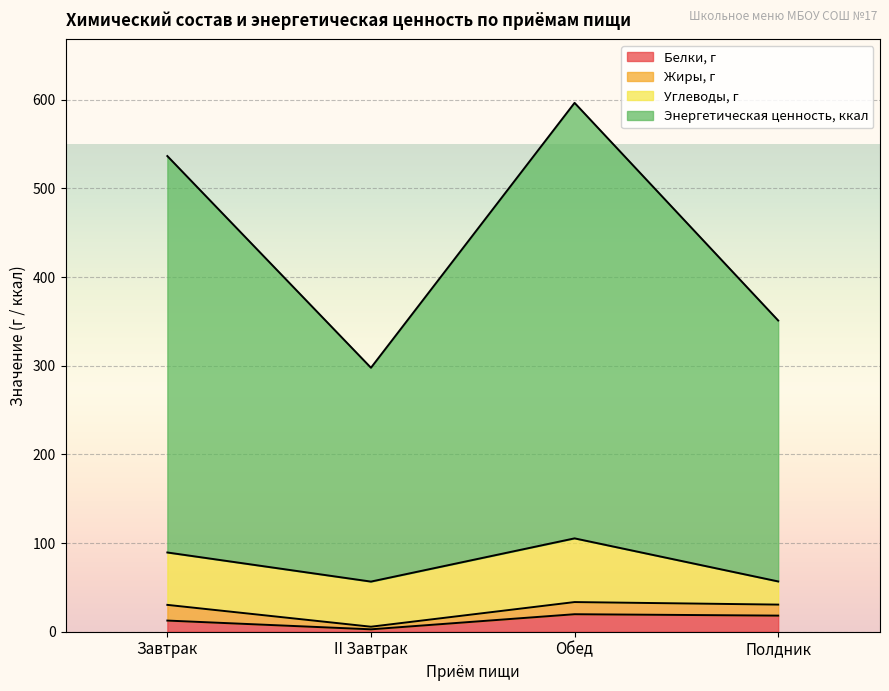

Does the chart display data point markers on the line(s)?

No